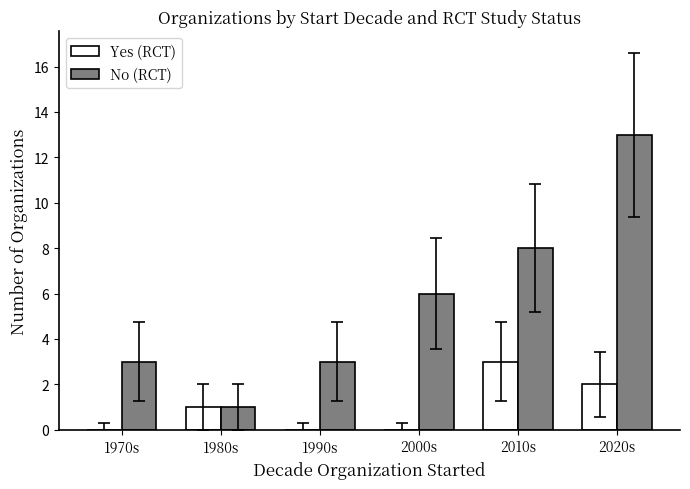

What is the approximate value of No (RCT) at 2020s, to the nearest 5?

15